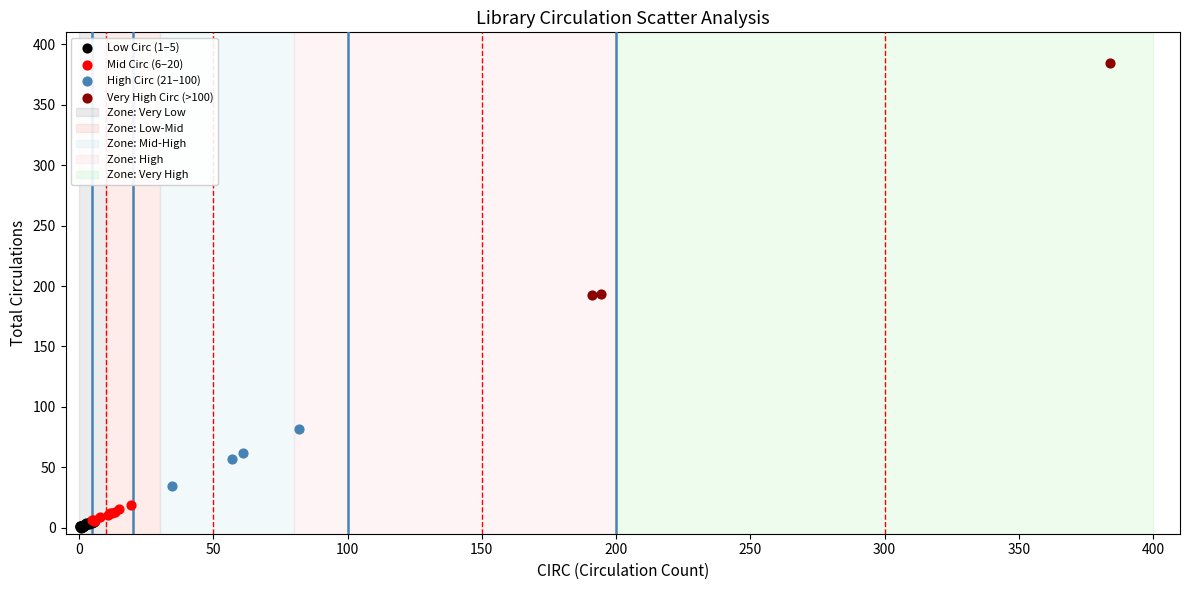

Which series has the largest Y range (max minus min)?

Very High Circ (>100)